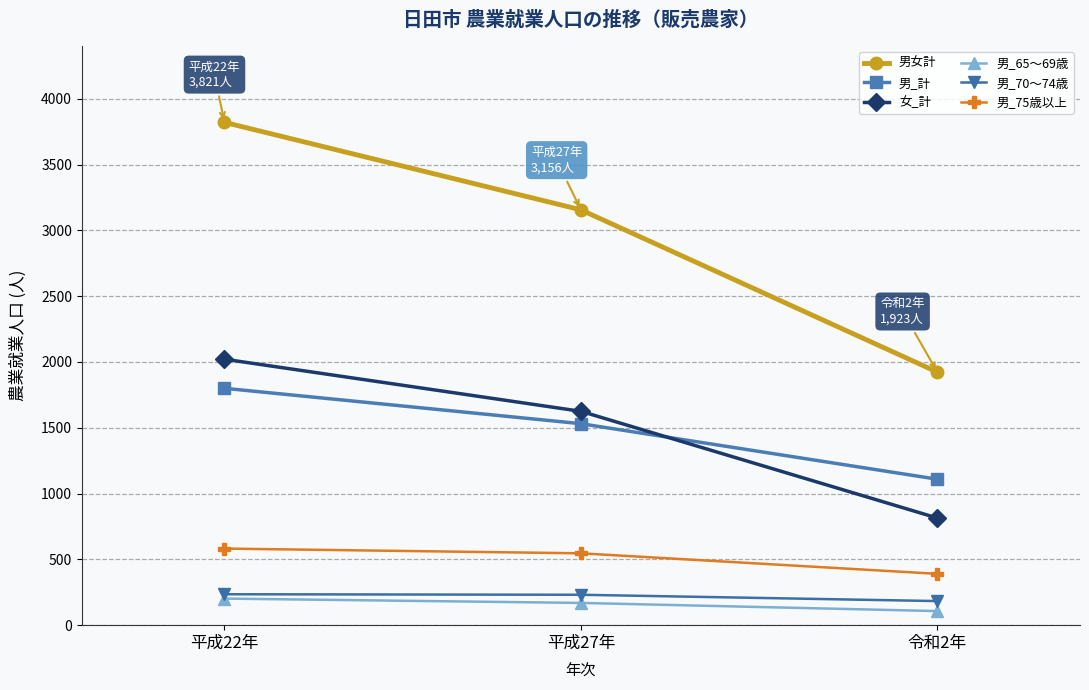

What is the difference between the maximum and second lowest values in the 男_65～69歳 series?

33